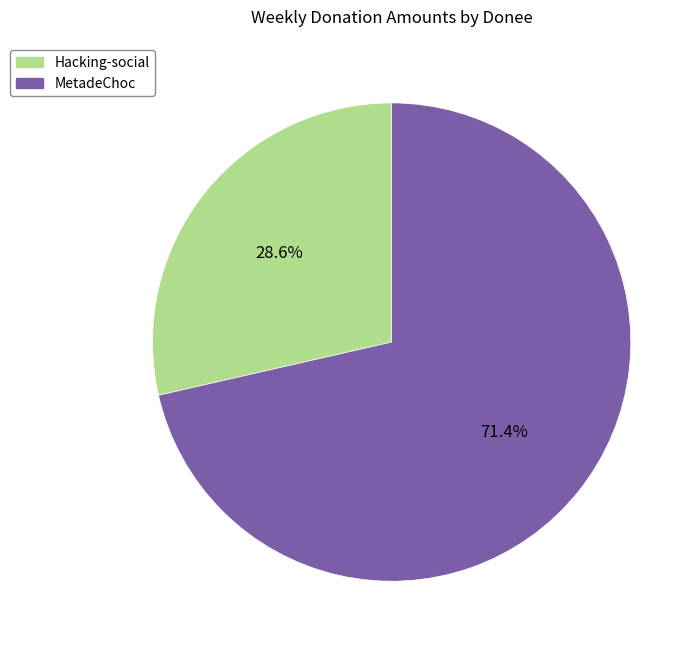

What is the majority slice?

MetadeChoc